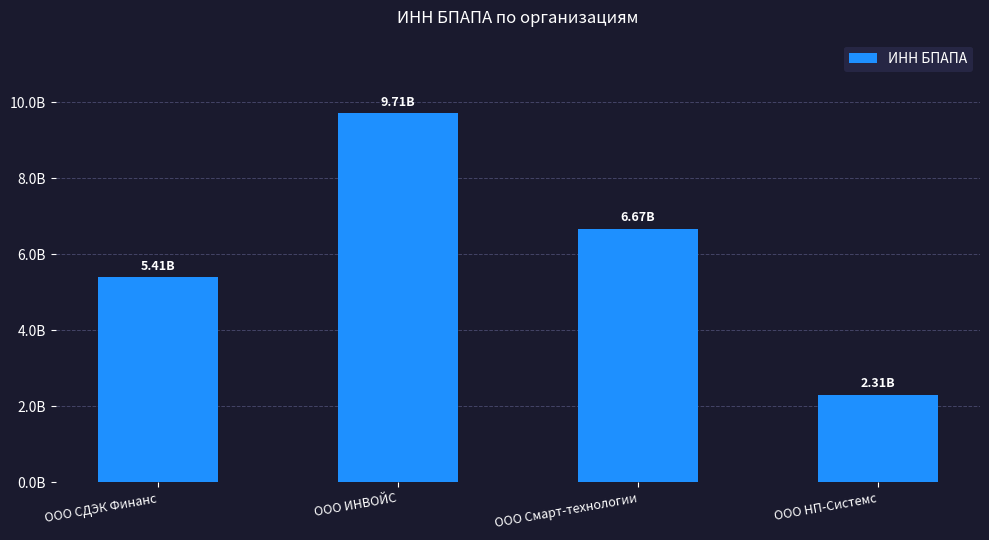

Does the chart contain any negative values?

No